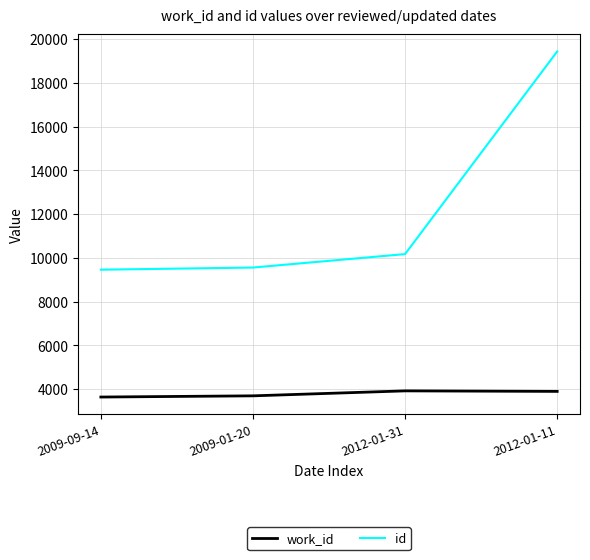

At 2012-01-31, list the series in order from largest to smallest.

id, work_id